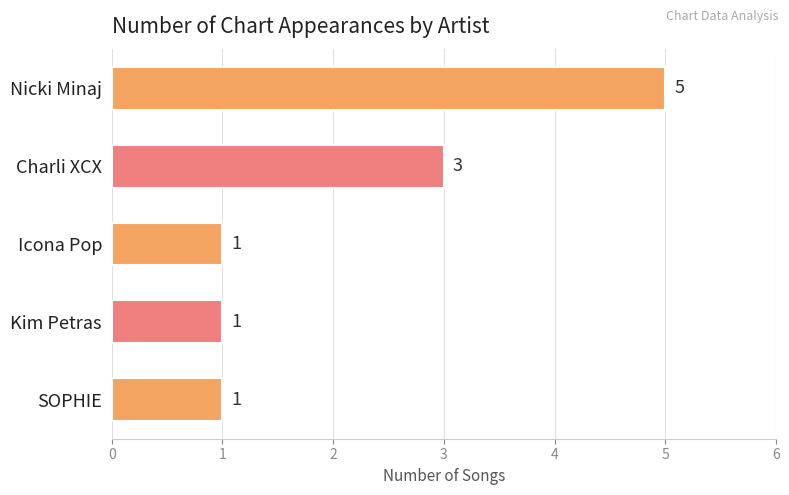

What is the label of the 2nd bar from the bottom?

Kim Petras